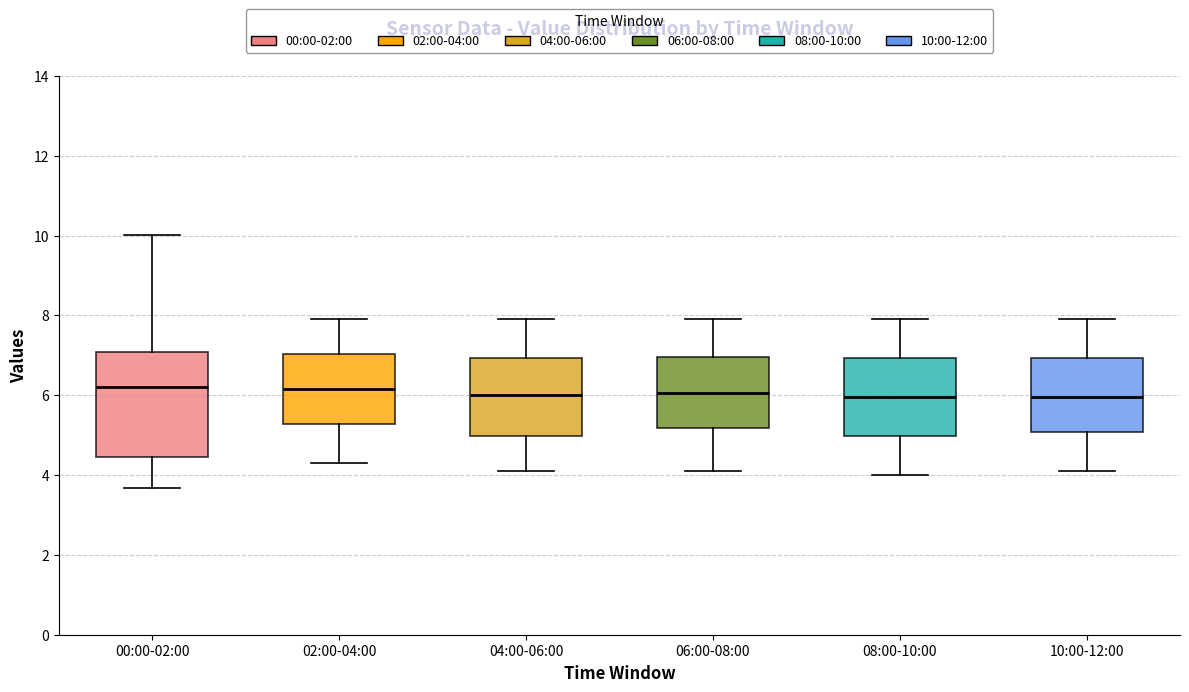

Reading left to right, read every box against the y-axis: the position of its median line, the range the box covers, and the ends of its whiskers. The values are not printed on the chart, so give them approximately, as read against the axis.

00:00-02:00: median 6.2, box 4.4 to 7.0, whiskers 3.6 to 10.0
02:00-04:00: median 6.2, box 5.2 to 7.0, whiskers 4.4 to 8.0
04:00-06:00: median 6.0, box 5.0 to 7.0, whiskers 4.2 to 8.0
06:00-08:00: median 6.0, box 5.2 to 7.0, whiskers 4.2 to 8.0
08:00-10:00: median 6.0, box 5.0 to 7.0, whiskers 4.0 to 8.0
10:00-12:00: median 6.0, box 5.0 to 7.0, whiskers 4.2 to 8.0